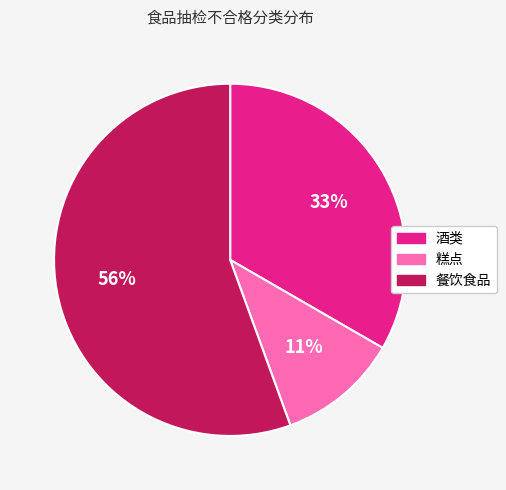

Do 糕点 and 酒类 together represent more than half of the pie?

No